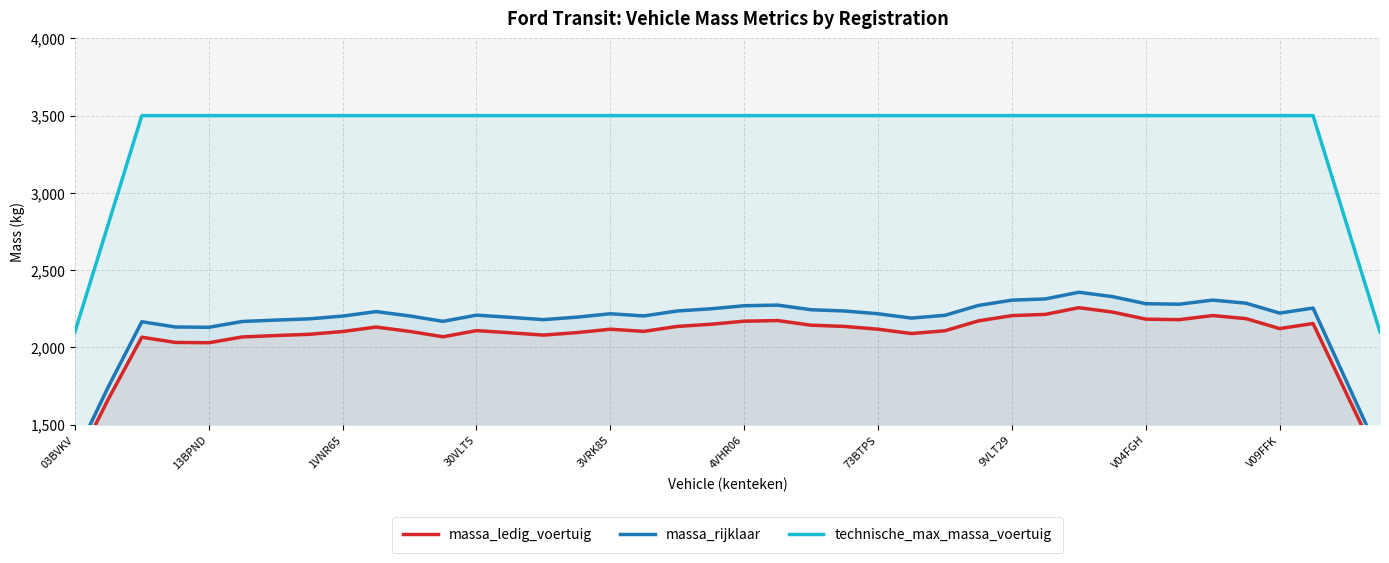

True or false: massa_ledig_voertuig and massa_rijklaar cross at least once.

False